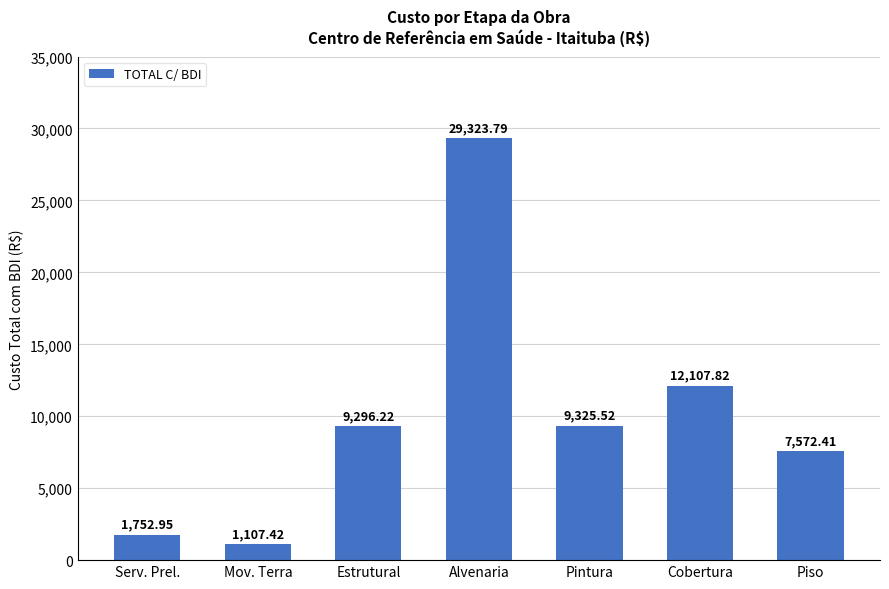

Is it true that the value at Pintura is 2859.0?

False